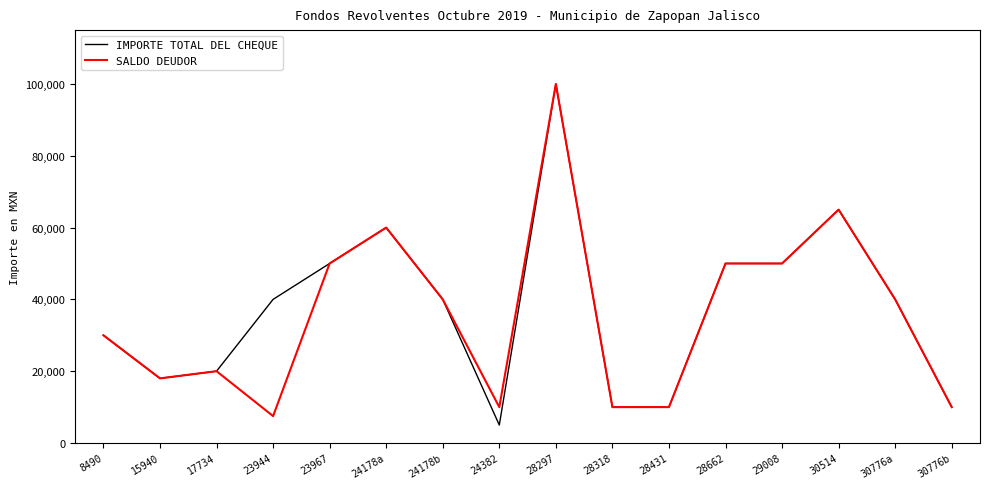

The value of SALDO DEUDOR at 30776b is 14932.3. True or false?

False